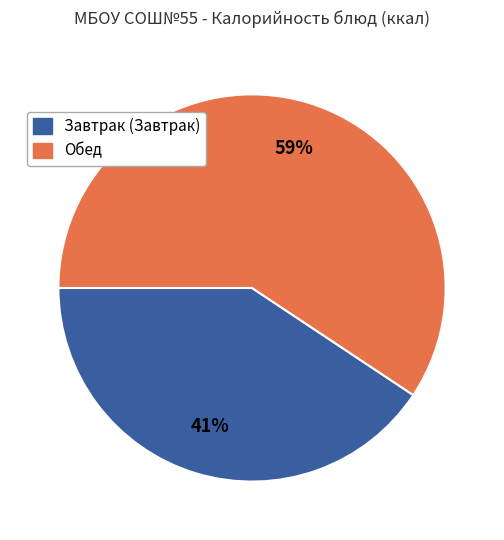

Does any single category account for the majority?

Yes